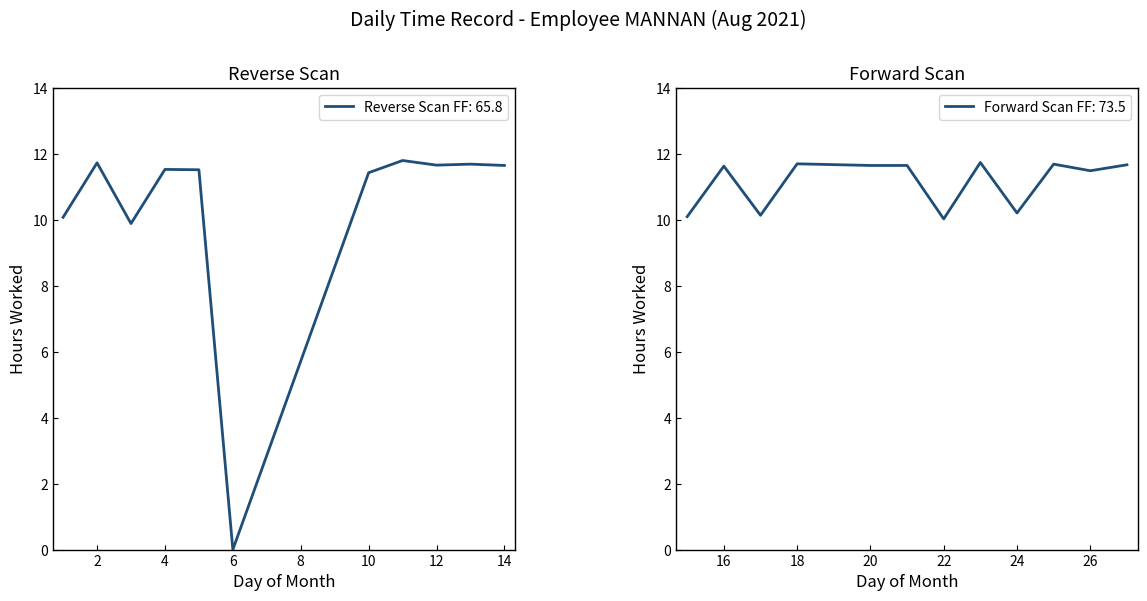

List the labels in order of value, smallest first.

6, 3, 22, 1, 15, 17, 24, 10, 26, 5, 4, 16, 14, 20, 21, 12, 27, 13, 25, 18, 2, 23, 11